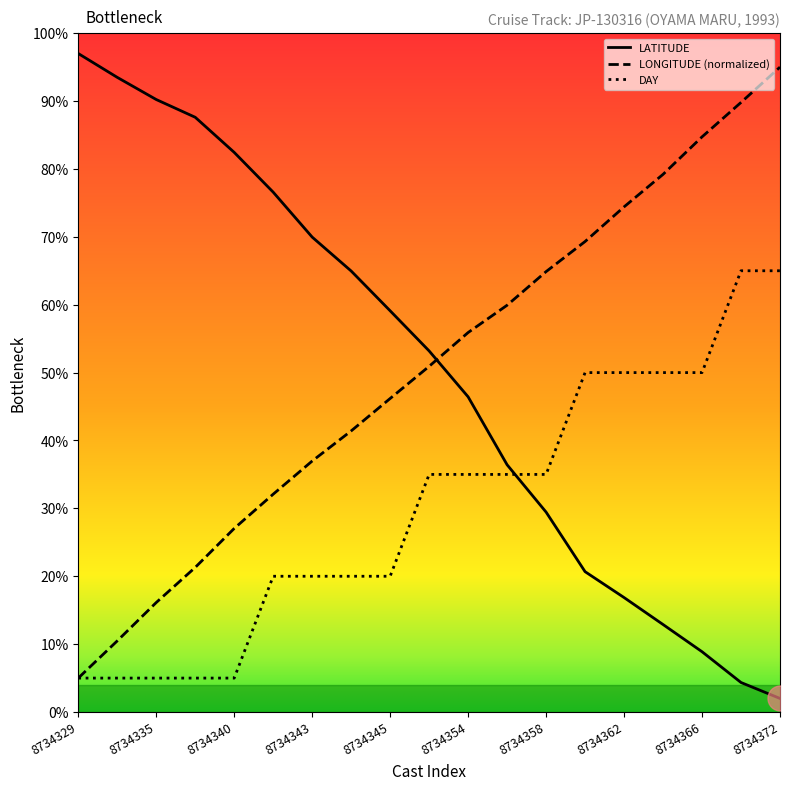

What is the minimum value for LONGITUDE (normalized)?

5.0